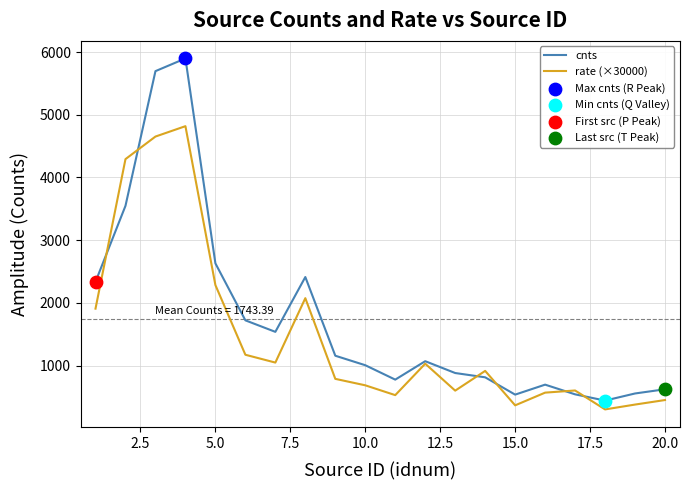

Which series has the widest spread of values?

cnts